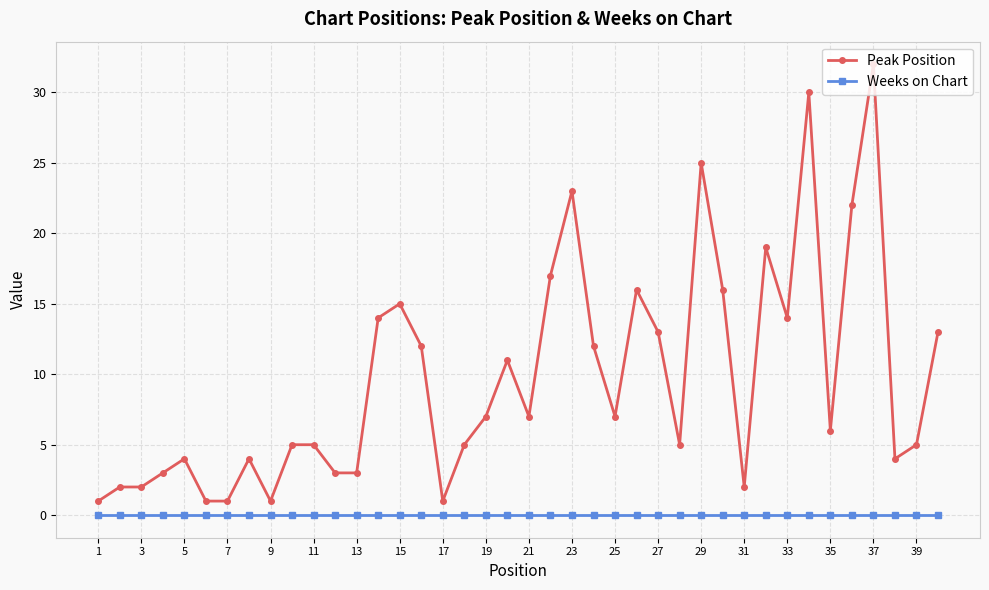

Reading left to right, transcribe all the data shown in this chart.

Peak Position: 1	2	2	3	4	1	1	4	1	5	5	3	3	14	15	12	1	5	7	11	7	17	23	12	7	16	13	5	25	16	2	19	14	30	6	22	32	4	5	13
Weeks on Chart: 0	0	0	0	0	0	0	0	0	0	0	0	0	0	0	0	0	0	0	0	0	0	0	0	0	0	0	0	0	0	0	0	0	0	0	0	0	0	0	0